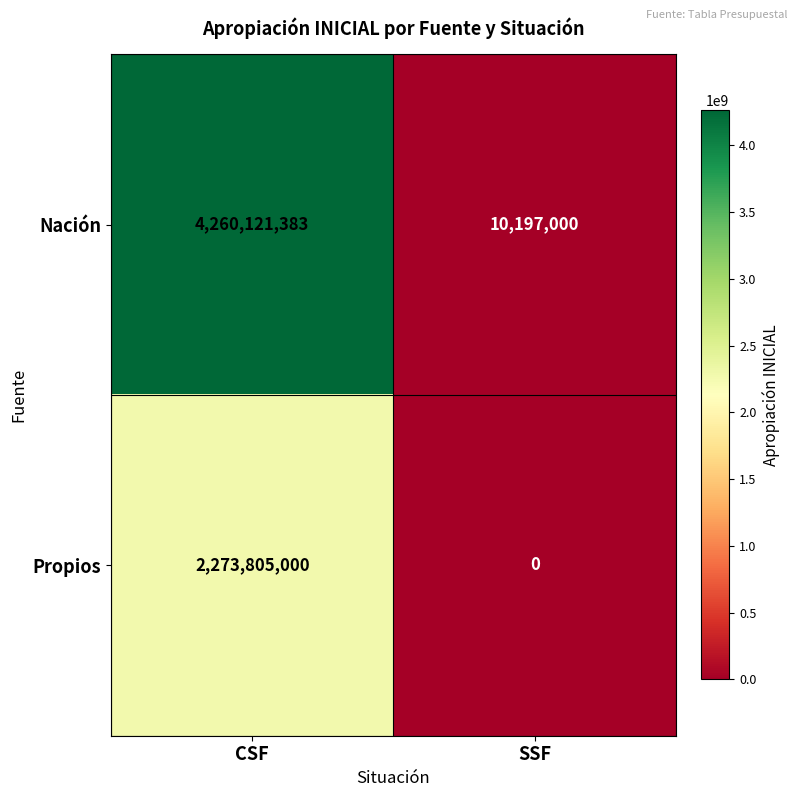

Which series has the widest spread of values?

Nación